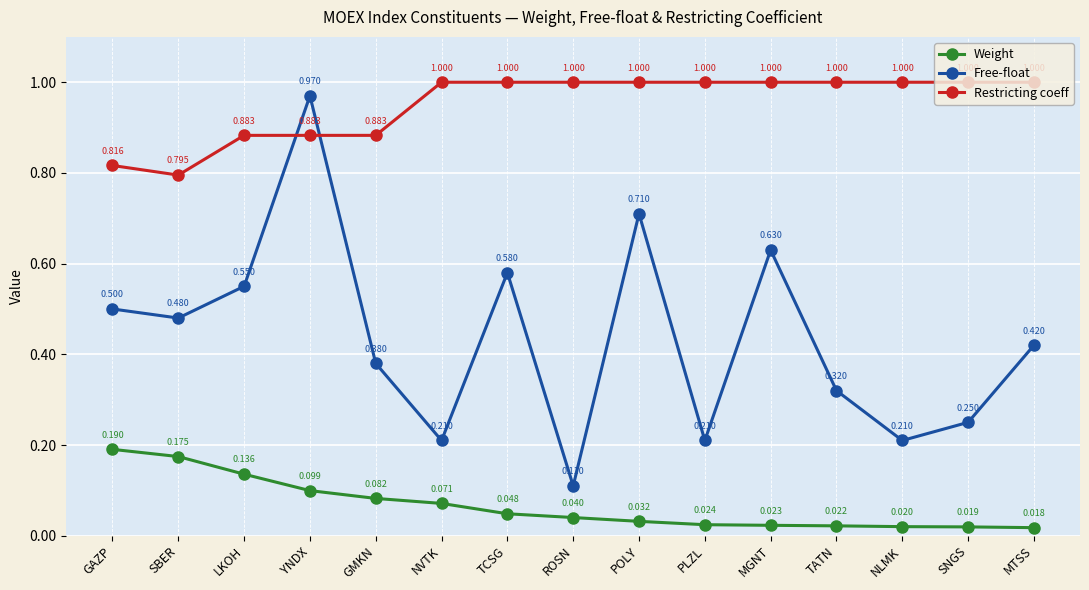

What is the total value across all series at SBER?

1.4